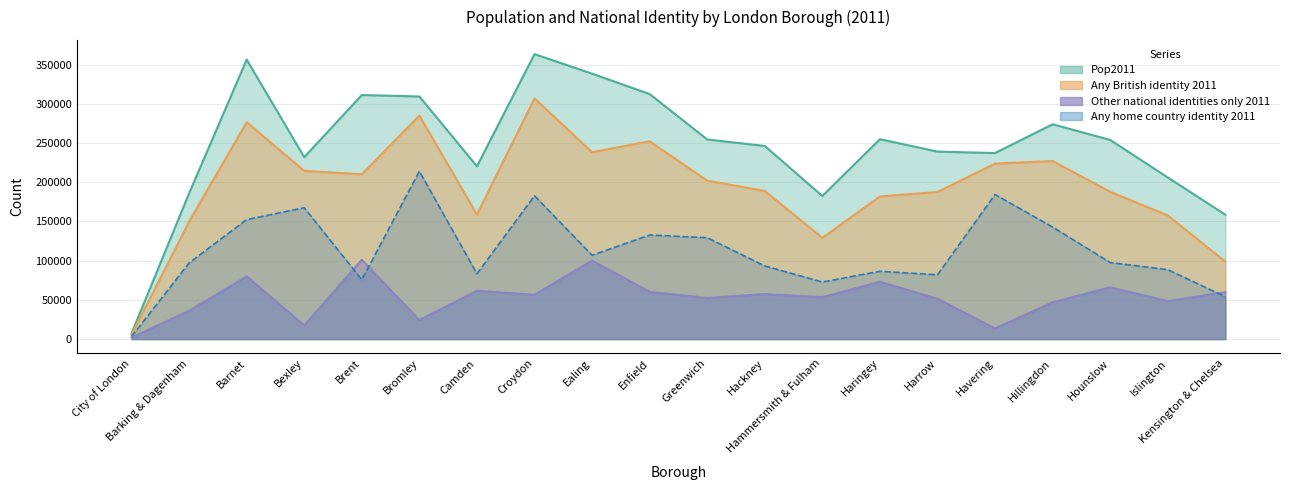

Which category has the lowest value in the Any British identity 2011 series?

City of London